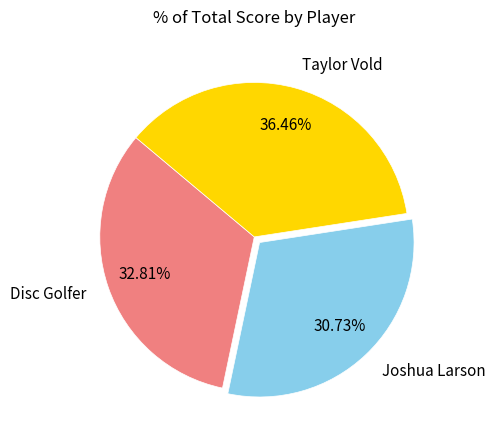

Combined, what portion of the pie is Disc Golfer and Joshua Larson?

63.5%